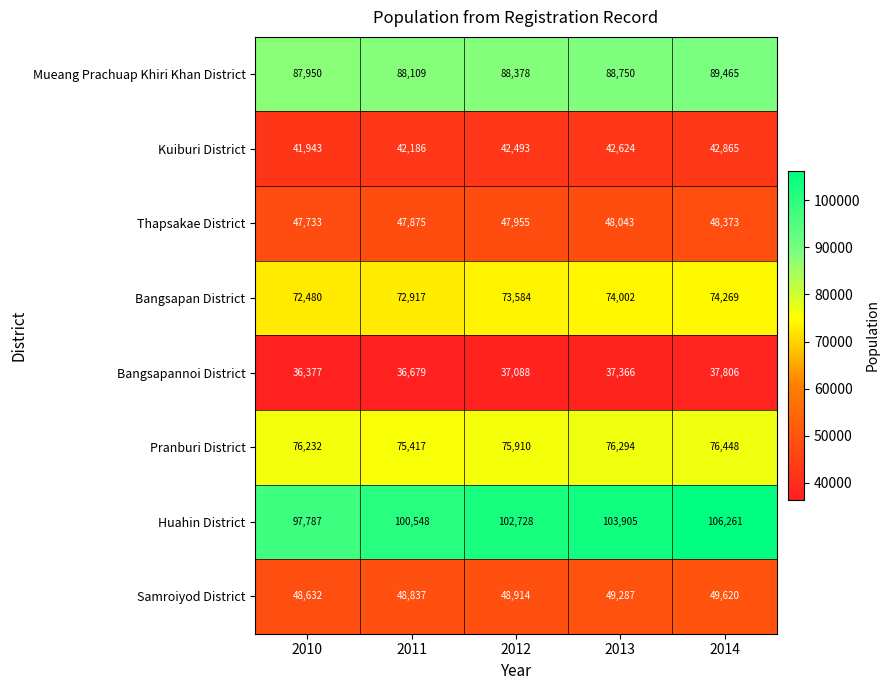

What is the average value of the Samroiyod District series?

49058